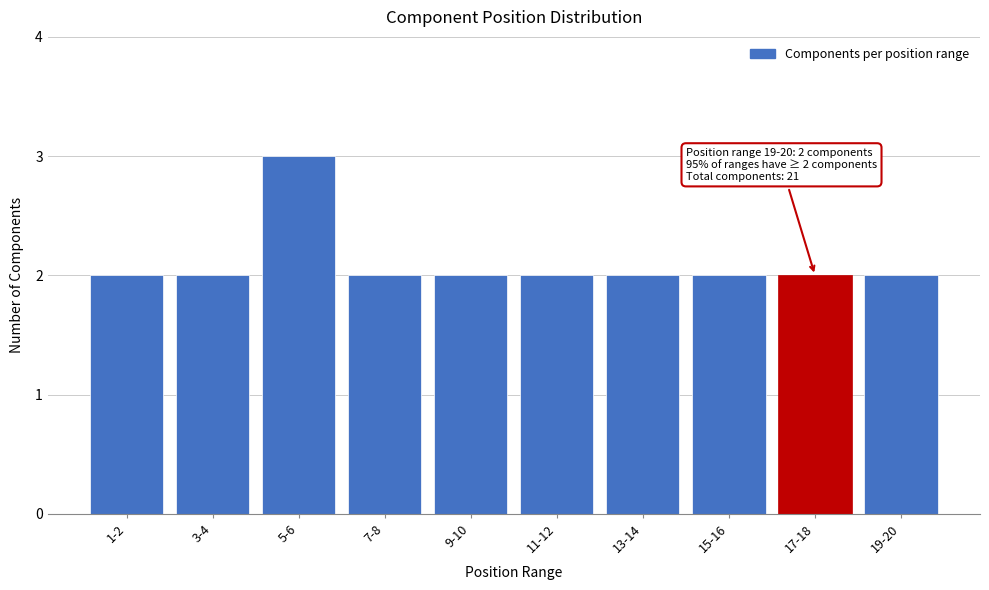

Reading left to right, list all the values displayed in this chart.

1-2=2	3-4=2	5-6=3	7-8=2	9-10=2	11-12=2	13-14=2	15-16=2	17-18=2	19-20=2